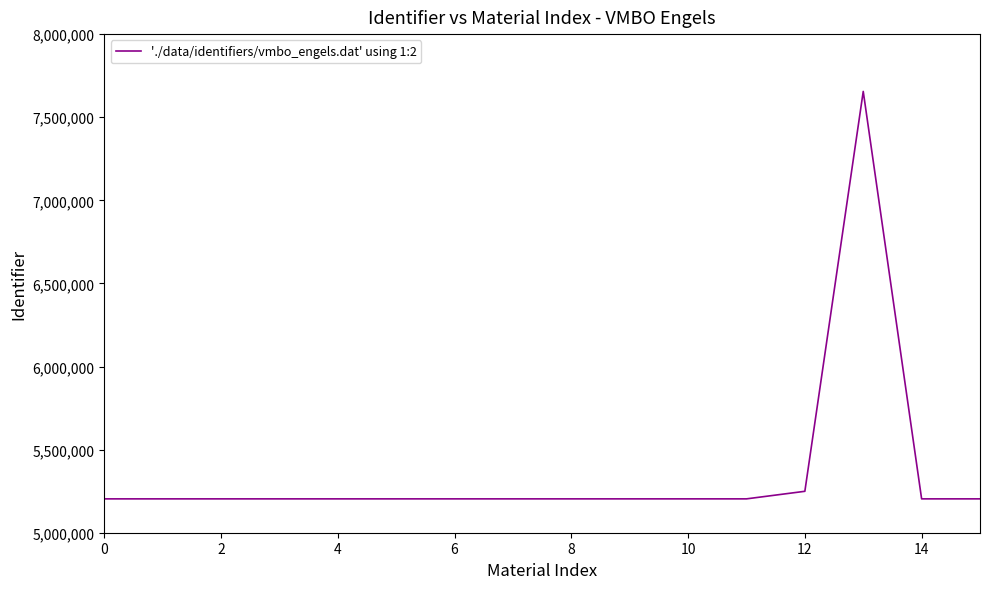

What is the difference between the maximum and minimum values?

2451494